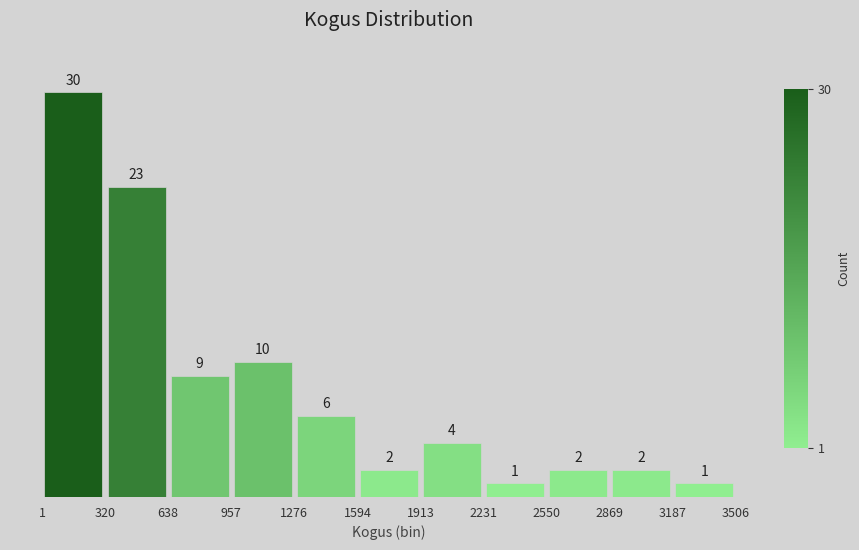

Over which range of the x-axis is the bar tallest?

1 to 320